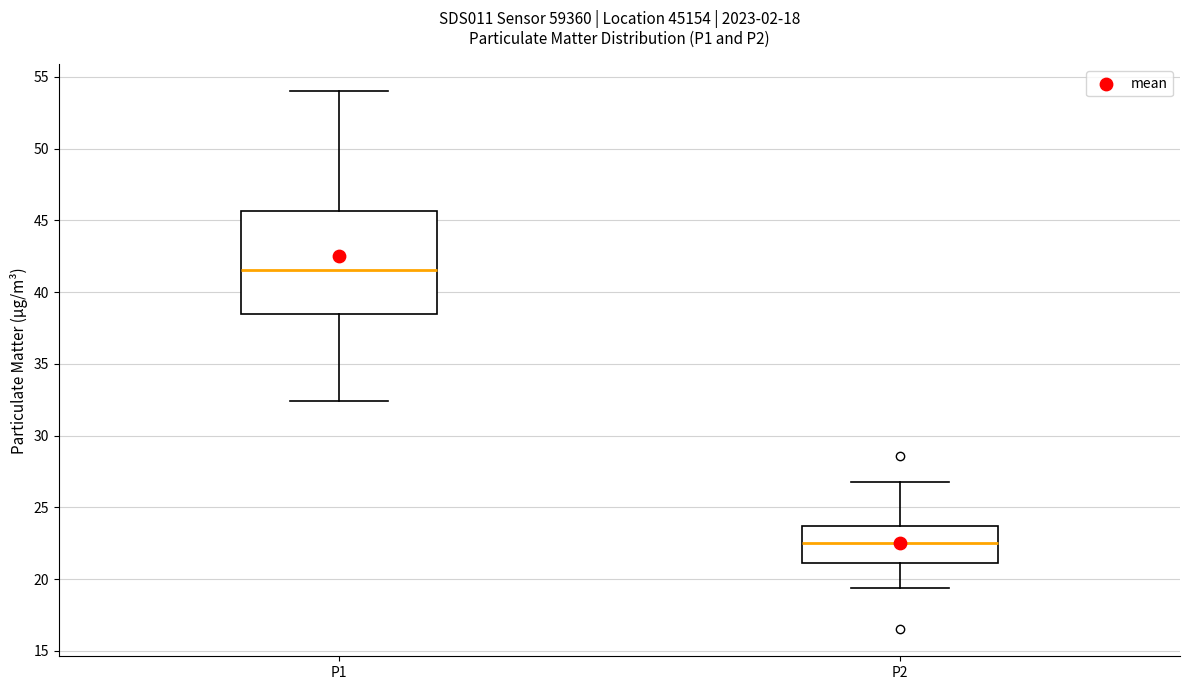

Which box has the lowest median line?

P2